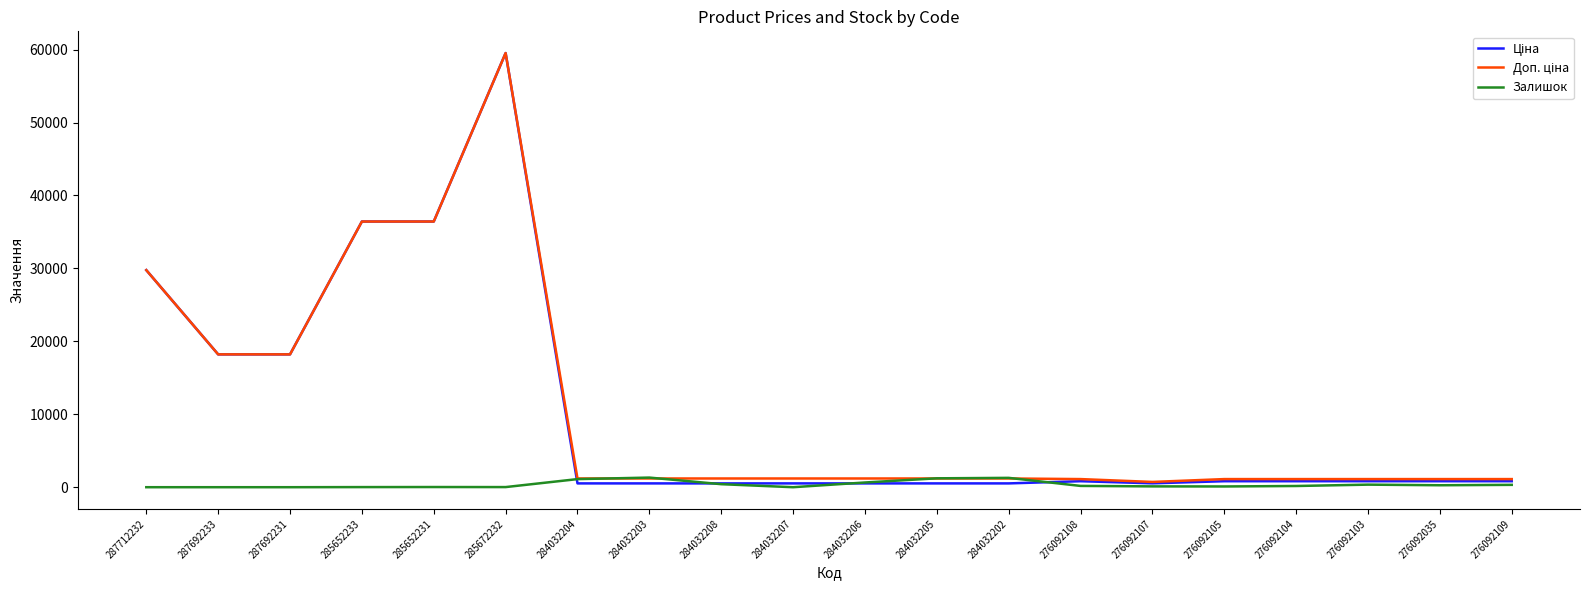

Is it true that Залишок equals 0.0 at 287712232?

True